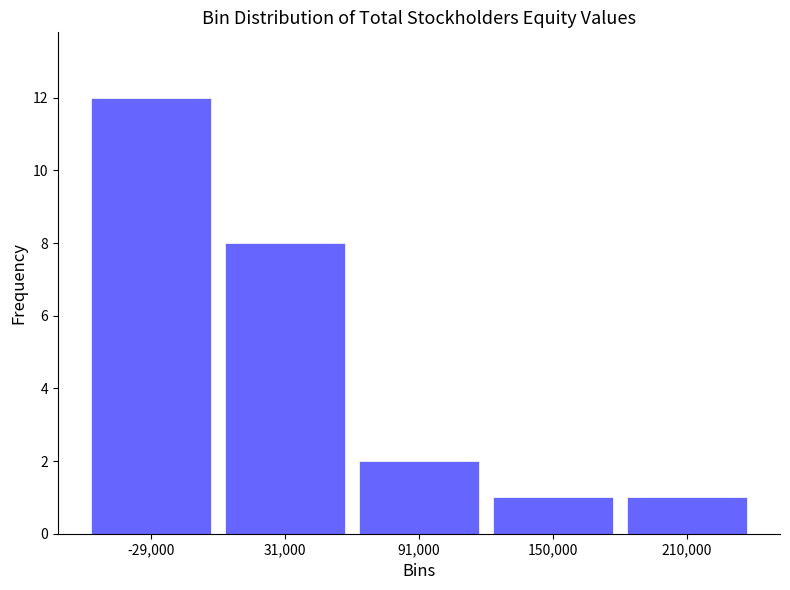

Which range on the x-axis has the tallest bar?

-60000 to 0